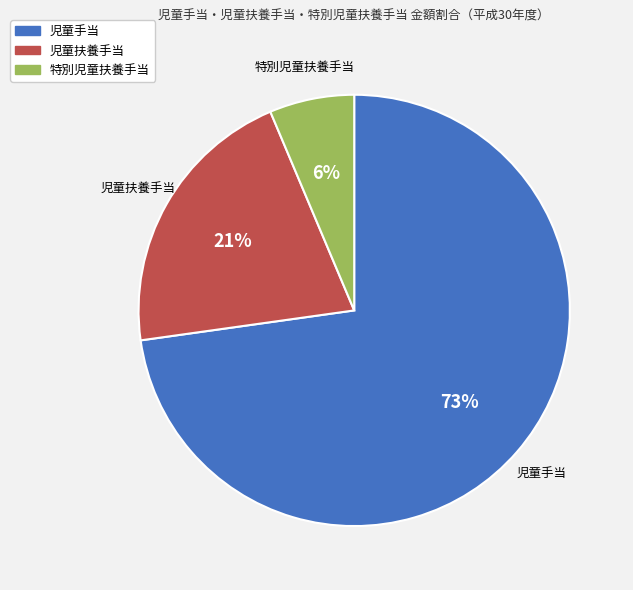

Do 特別児童扶養手当 and 児童扶養手当 together represent more than half of the pie?

No